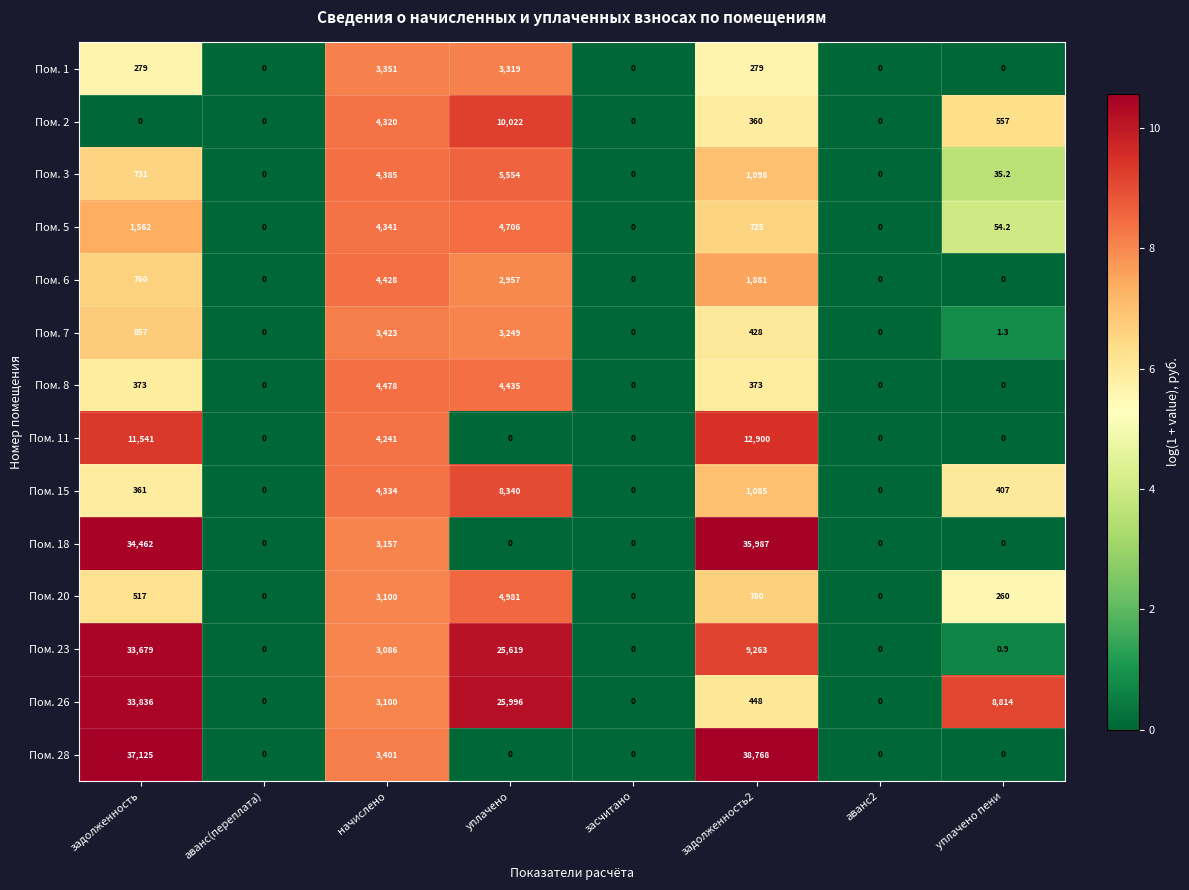

What is the difference between the Пом. 8 values at аванс2 and уплачено?

4435.0